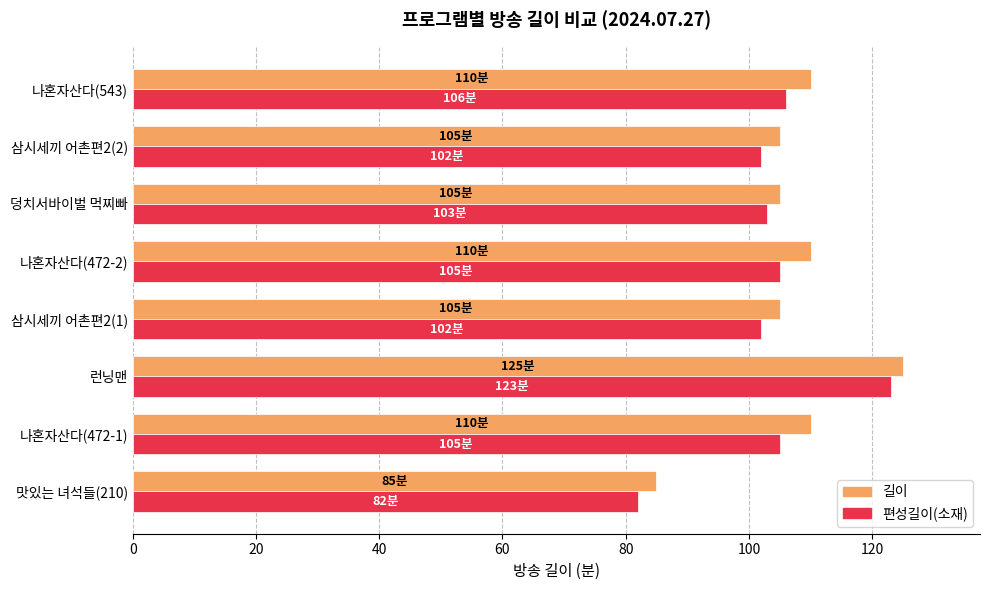

Is it true that 편성길이(소재) equals 106 at 나혼자산다(543)?

True